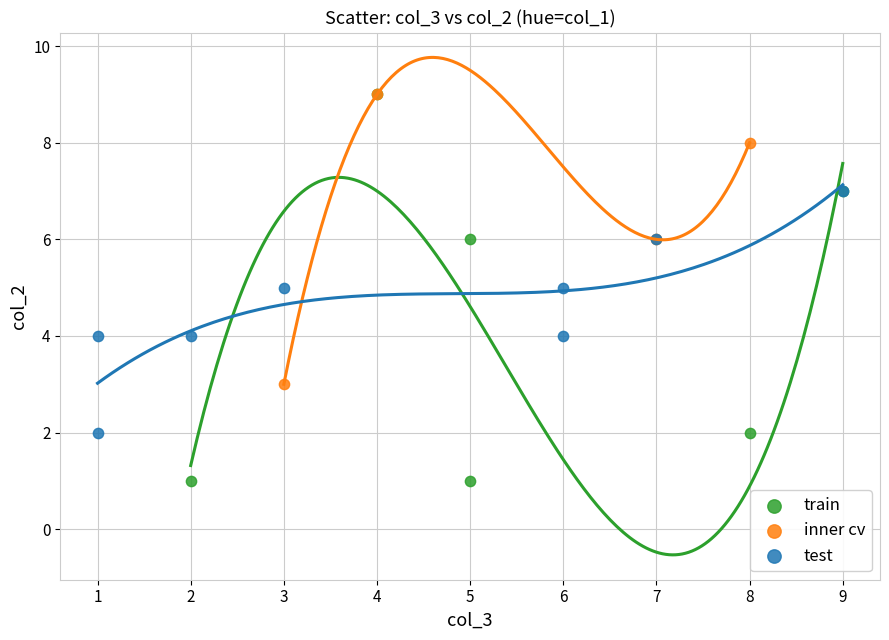

Which series contains the lowest Y value?

train